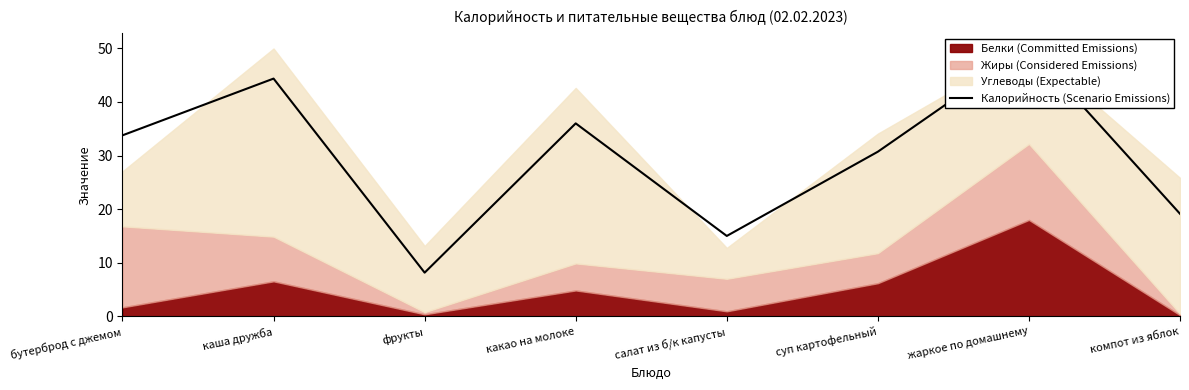

Rank the categories by value from lowest to highest.

фрукты, салат из б/к капусты, компот из яблок, суп картофельный, бутерброд с джемом, какао на молоке, каша дружба, жаркое по домашнему